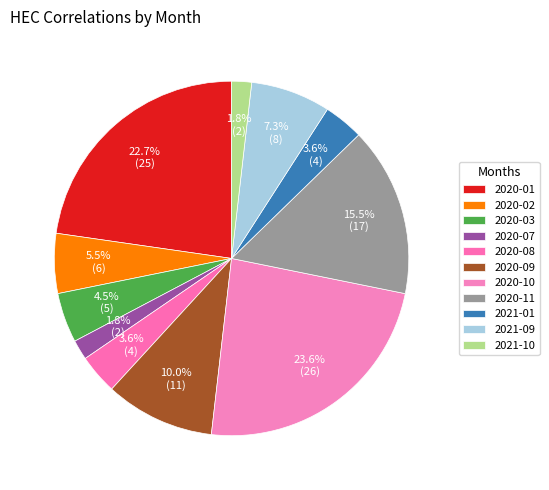

Between 2020-11 and 2020-09, which is larger?

2020-11